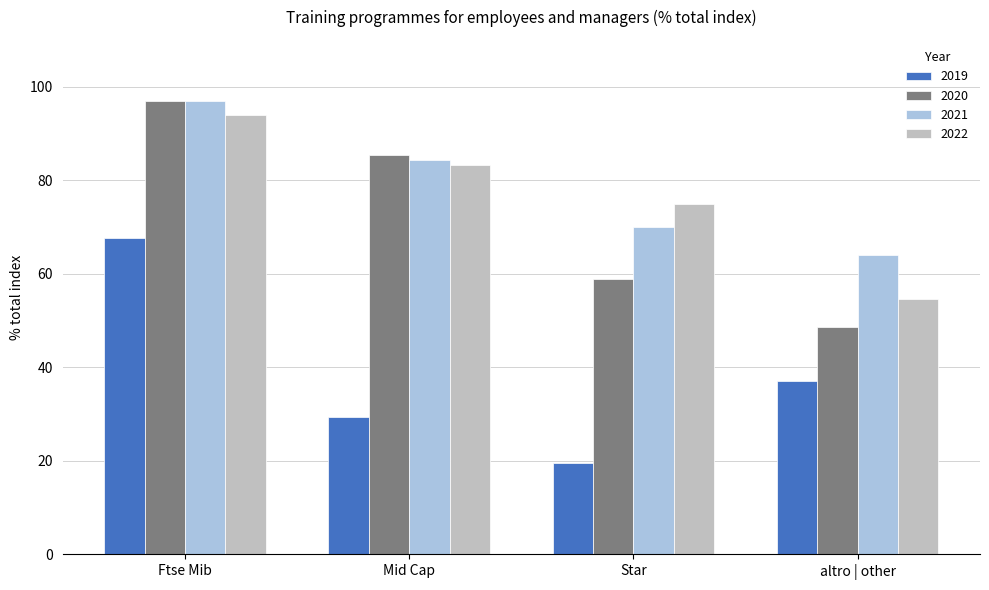

At altro | other, list the series in order from smallest to largest.

2019, 2020, 2022, 2021